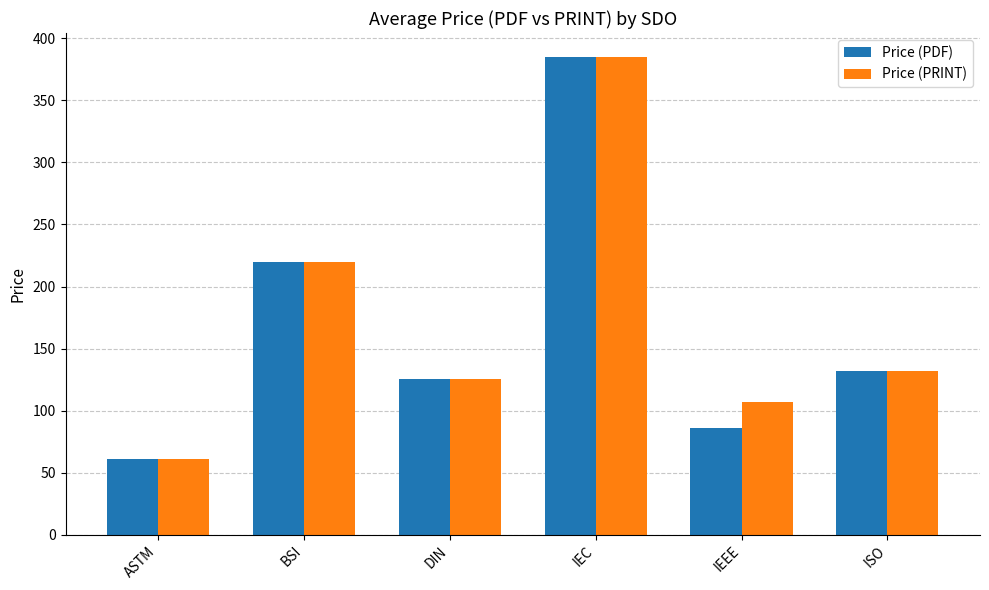

At how many categories does at least one series exceed 91?

5